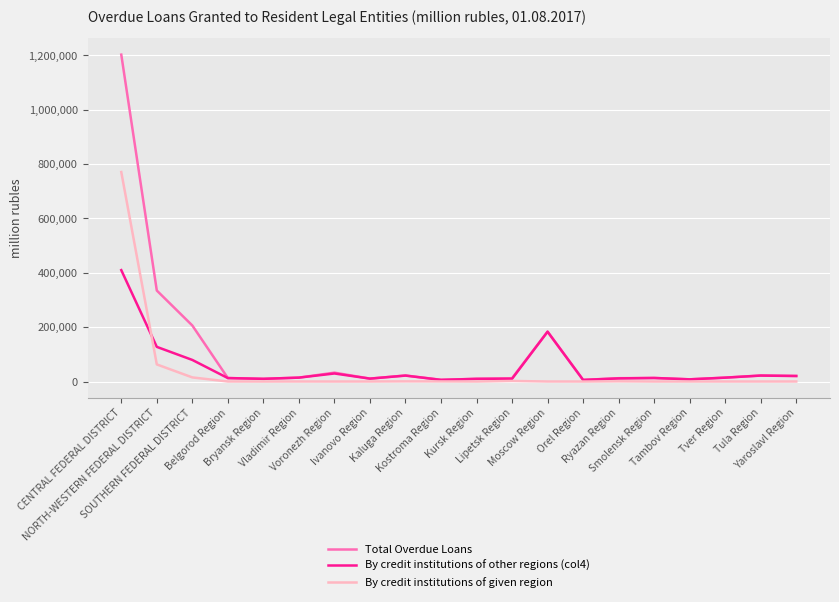

What is the maximum value shown in the chart?

1203006